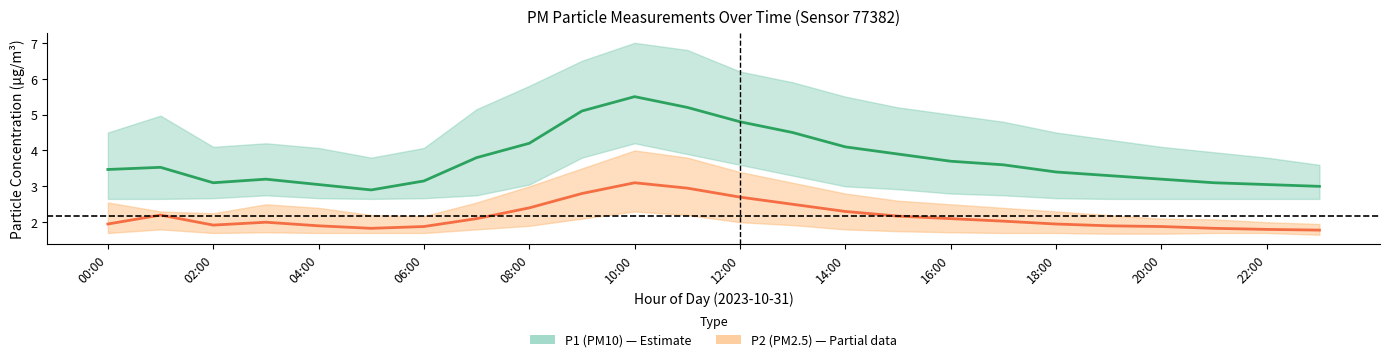

Reading left to right, transcribe all the data shown in this chart.

P1 (PM10): 3.5	3.5	3.1	3.2	3.0	2.9	3.1	3.8	4.2	5.1	5.5	5.2	4.8	4.5	4.1	3.9	3.7	3.6	3.4	3.3	3.2	3.1	3.0	3.0
P2 (PM2.5): 1.9	2.2	1.9	2.0	1.9	1.8	1.9	2.1	2.4	2.8	3.1	3.0	2.7	2.5	2.3	2.2	2.1	2.0	1.9	1.9	1.9	1.8	1.8	1.8